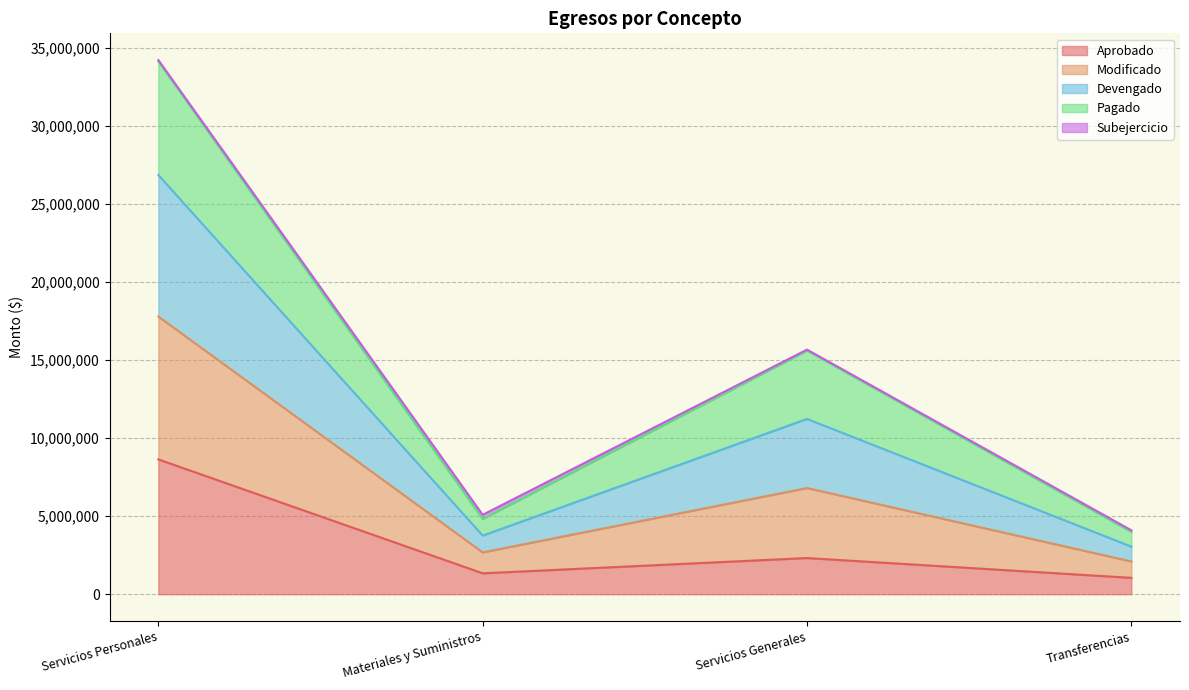

At which category is the sum across all series the highest?

Servicios Personales